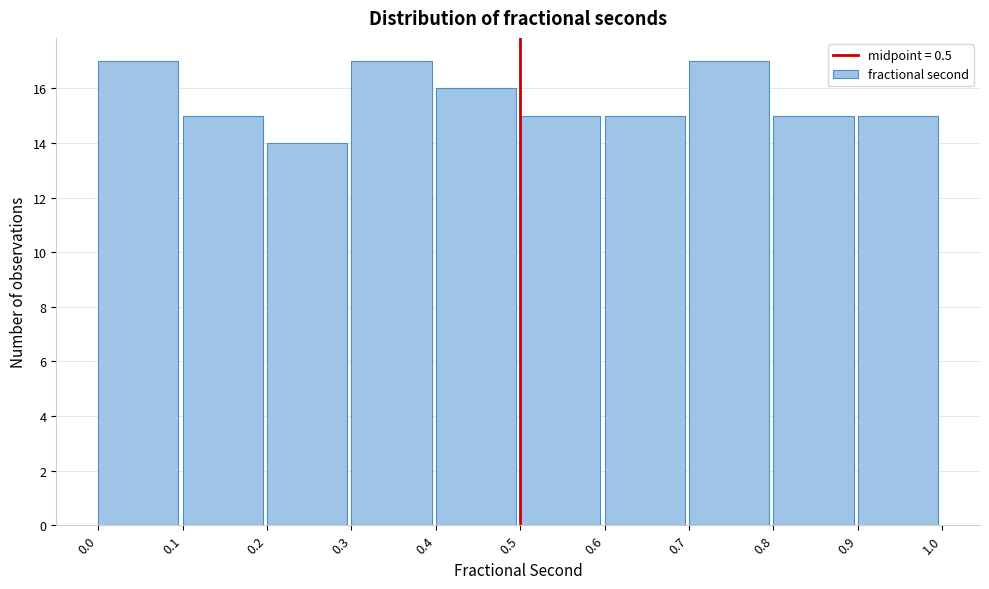

Reading left to right, list every bar in this chart as the range it spans on the x-axis followed by its height. The values are not printed on the chart, so give them approximately, as read against the axis.

0.0 to 0.1: 17
0.1 to 0.2: 15
0.2 to 0.3: 14
0.3 to 0.4: 17
0.4 to 0.5: 16
0.5 to 0.6: 15
0.6 to 0.7: 15
0.7 to 0.8: 17
0.8 to 0.9: 15
0.9 to 1.0: 15